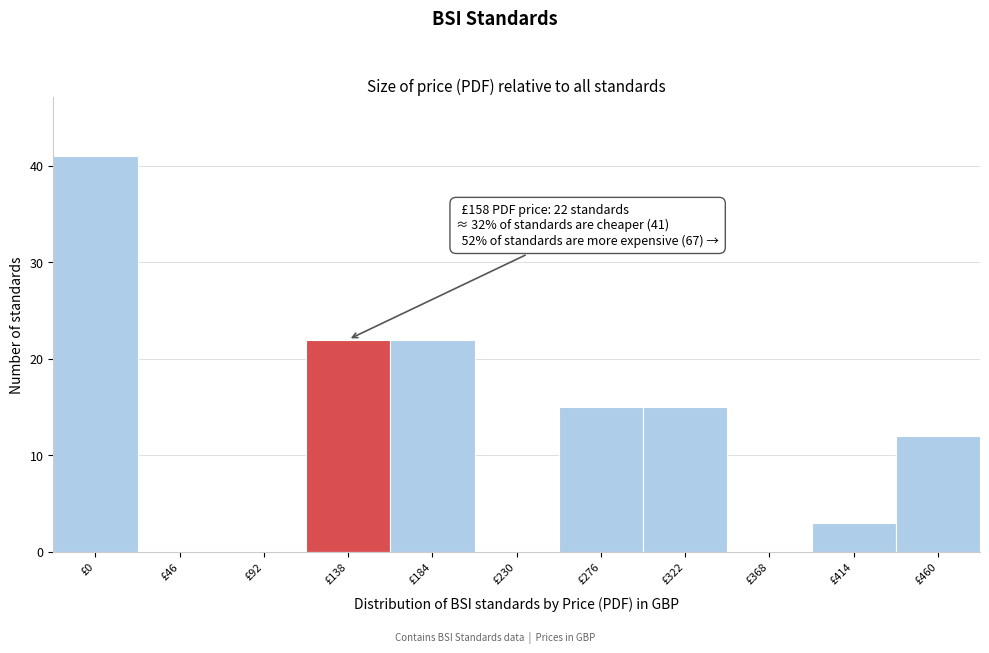

Reading left to right, transcribe all the data shown in this chart.

£0=41	£46=0	£92=0	£138=22	£184=22	£230=0	£276=15	£322=15	£368=0	£414=3	£460=12